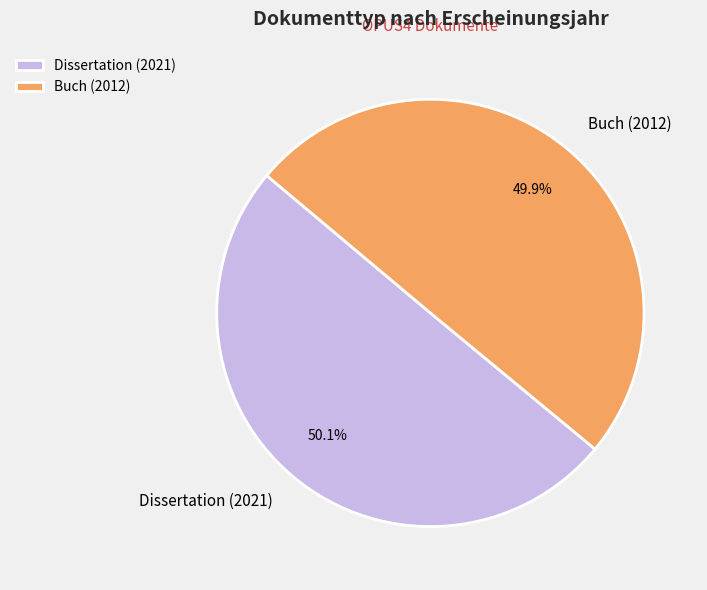

Is there any slice that represents more than half of the pie?

Yes